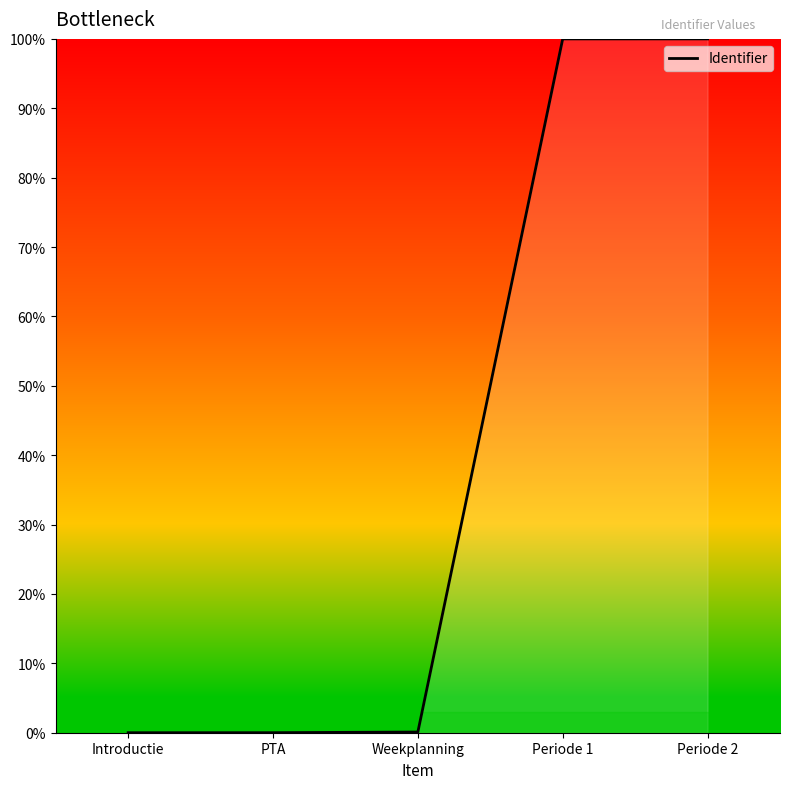

What is the maximum value shown in the chart?

100.0